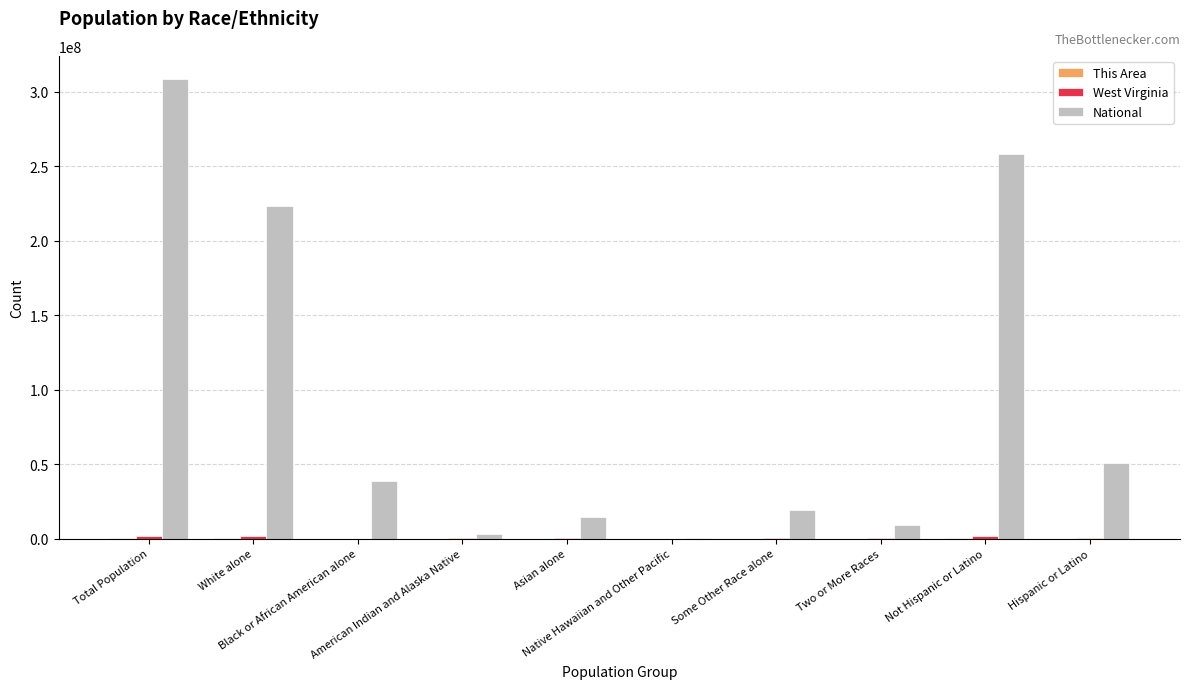

Which series has the largest total across all categories?

National